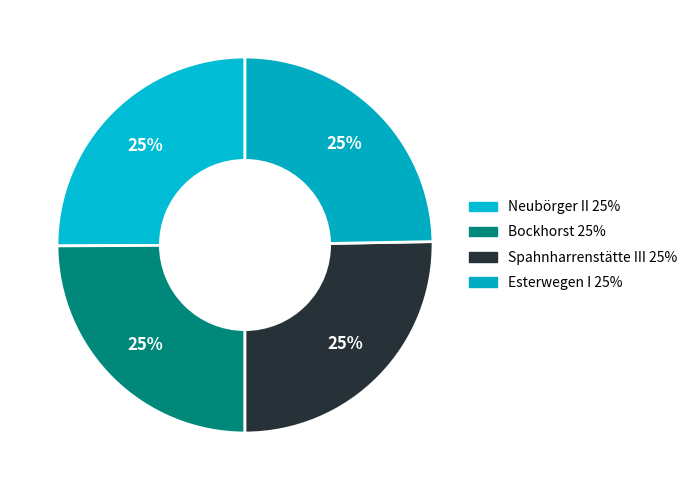

True or false: Spahnharrenstätte III accounts for 25% of the total.

True